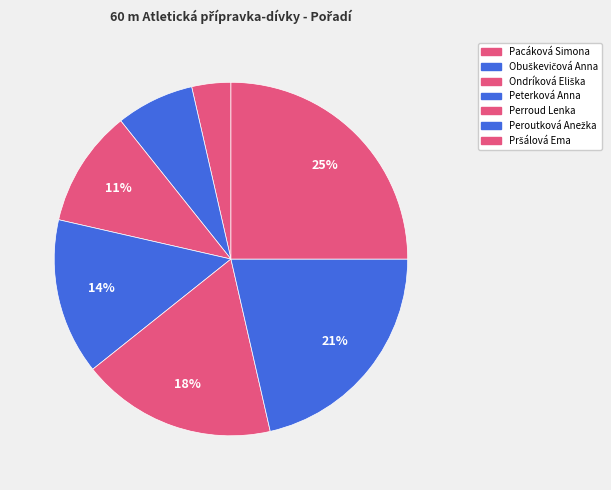

Rank the categories by value from lowest to highest.

Pacáková Simona, Obuškevičová Anna, Ondríková Eliška, Peterková Anna, Perroud Lenka, Peroutková Anežka, Pršálová Ema